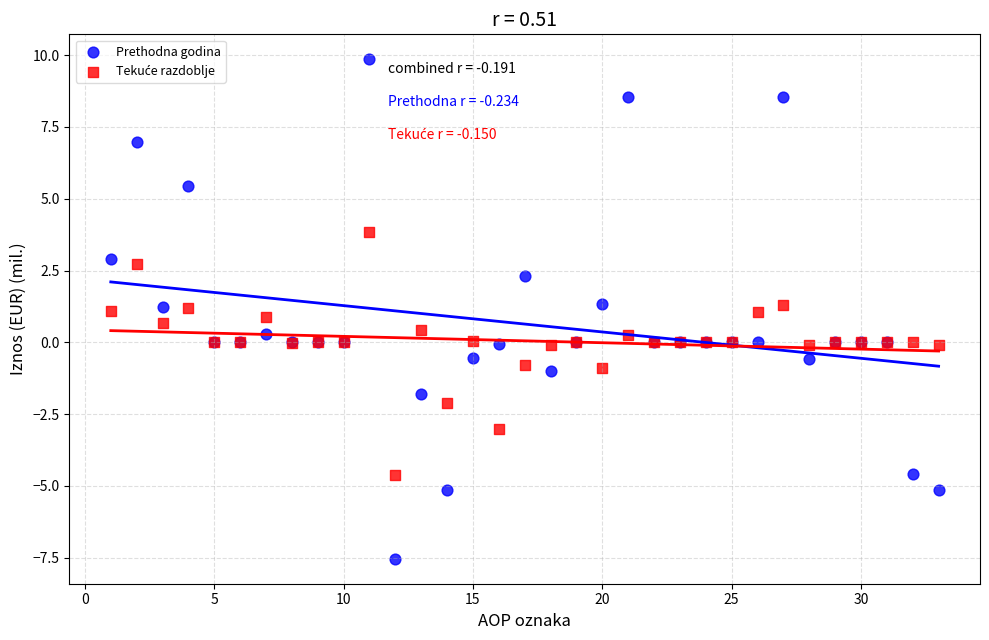

Which series reaches the maximum Y coordinate?

Prethodna godina